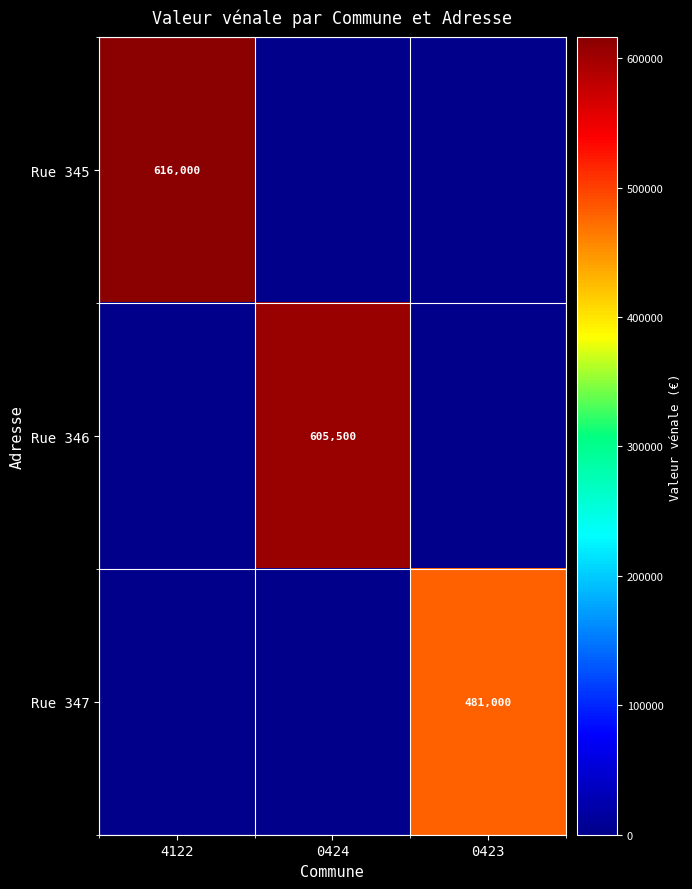

The Rue 346 series shows 605500 at 0424. True or false?

True